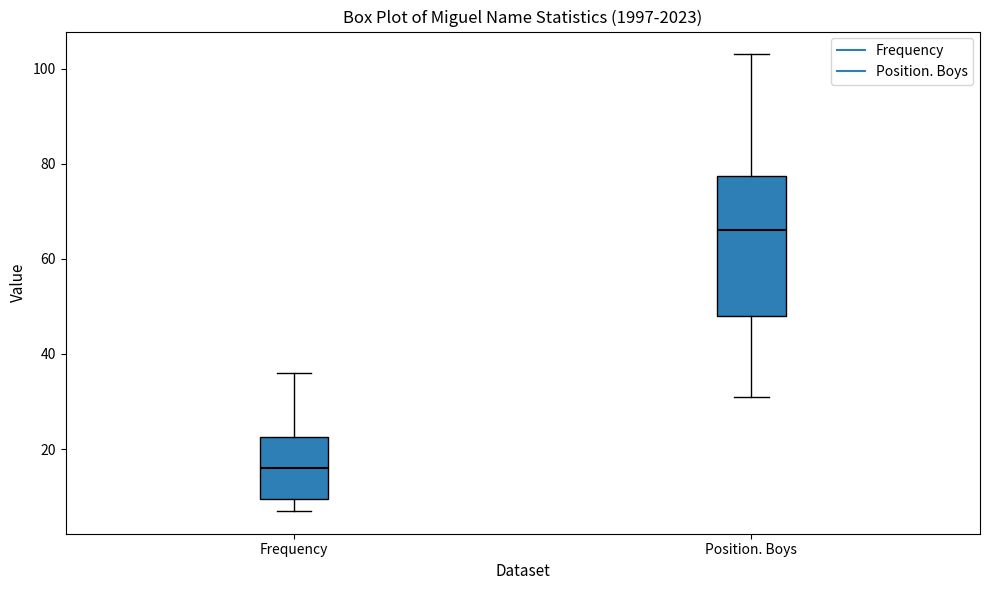

Reading left to right, read every box against the y-axis: the position of its median line, the range the box covers, and the ends of its whiskers. The values are not printed on the chart, so give them approximately, as read against the axis.

Frequency: median 16, box 10 to 22, whiskers 8 to 36
Position. Boys: median 66, box 48 to 78, whiskers 32 to 104